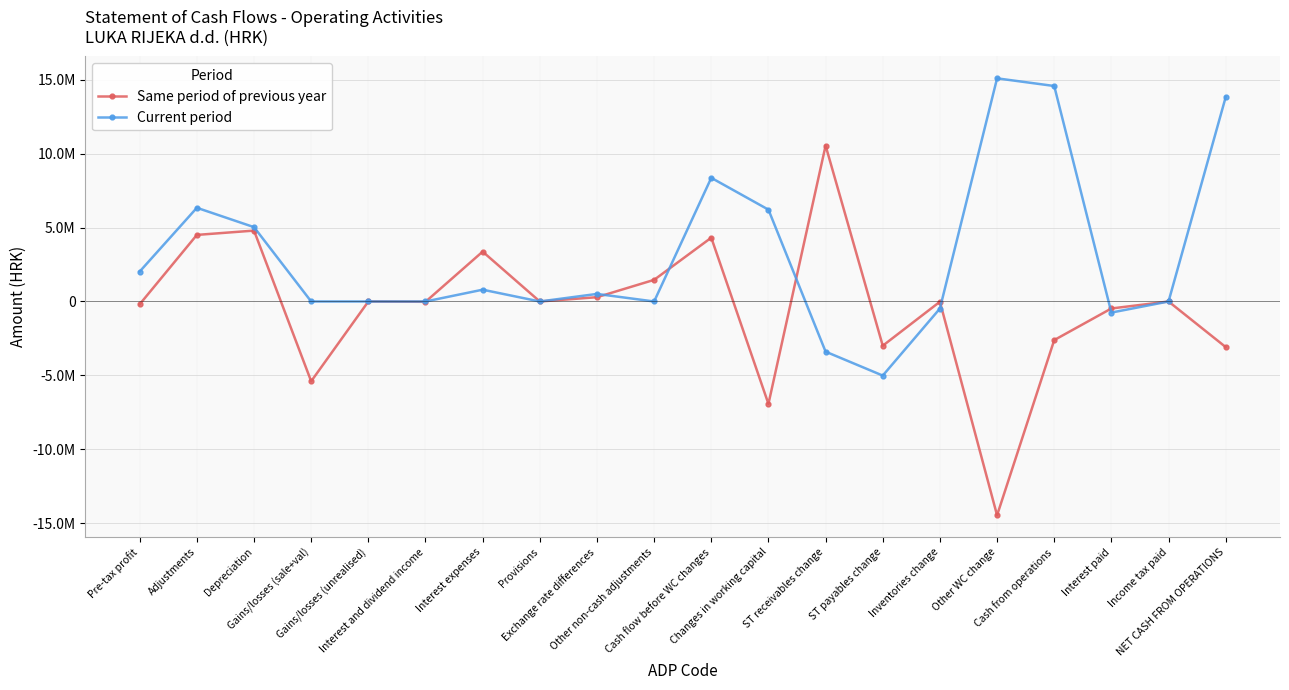

True or false: Current period and Same period of previous year intersect in this chart.

True